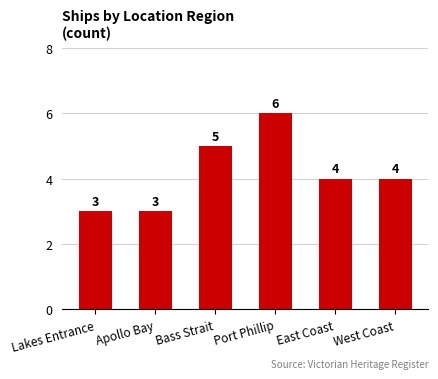

How many values are between 3 and 5?

5